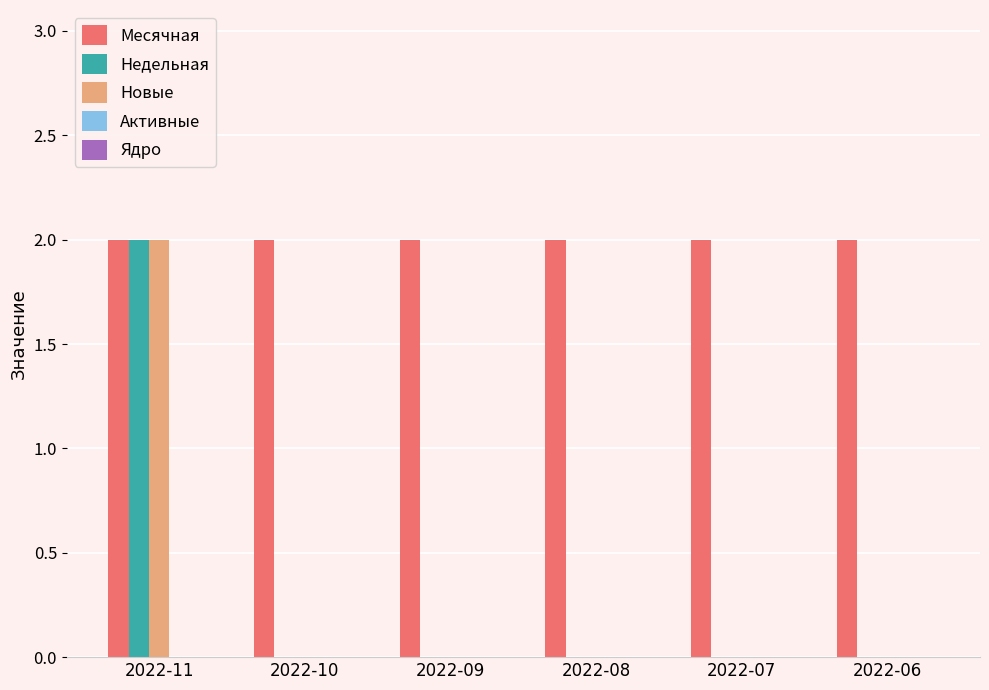

True or false: Недельная has a value of 1 at 2022-06.

False